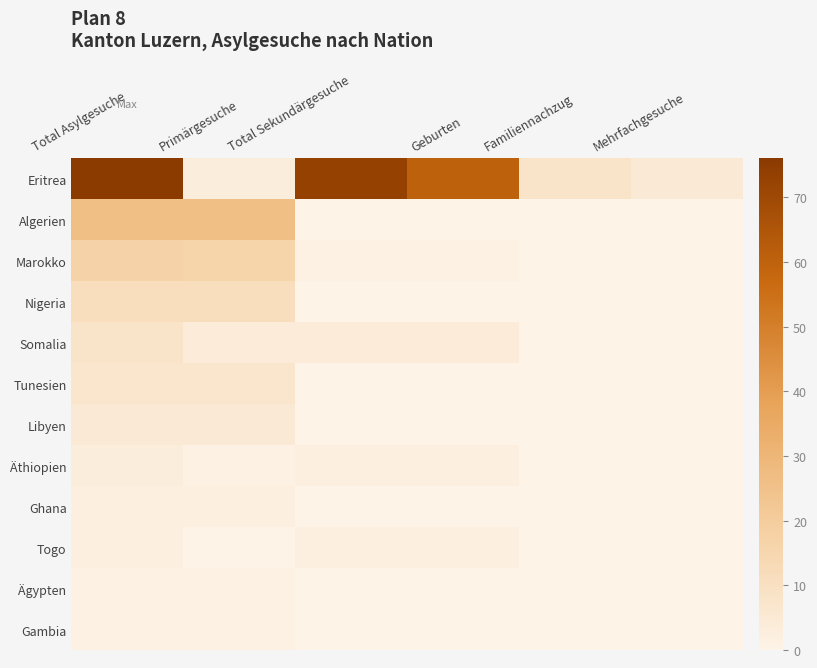

What is the greatest value displayed?

76